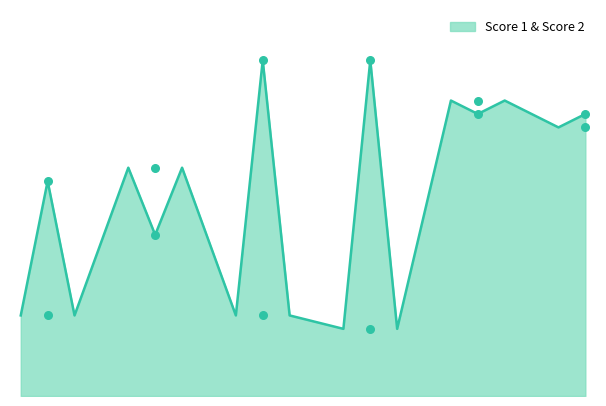

What is the total value across all series at 5?

43